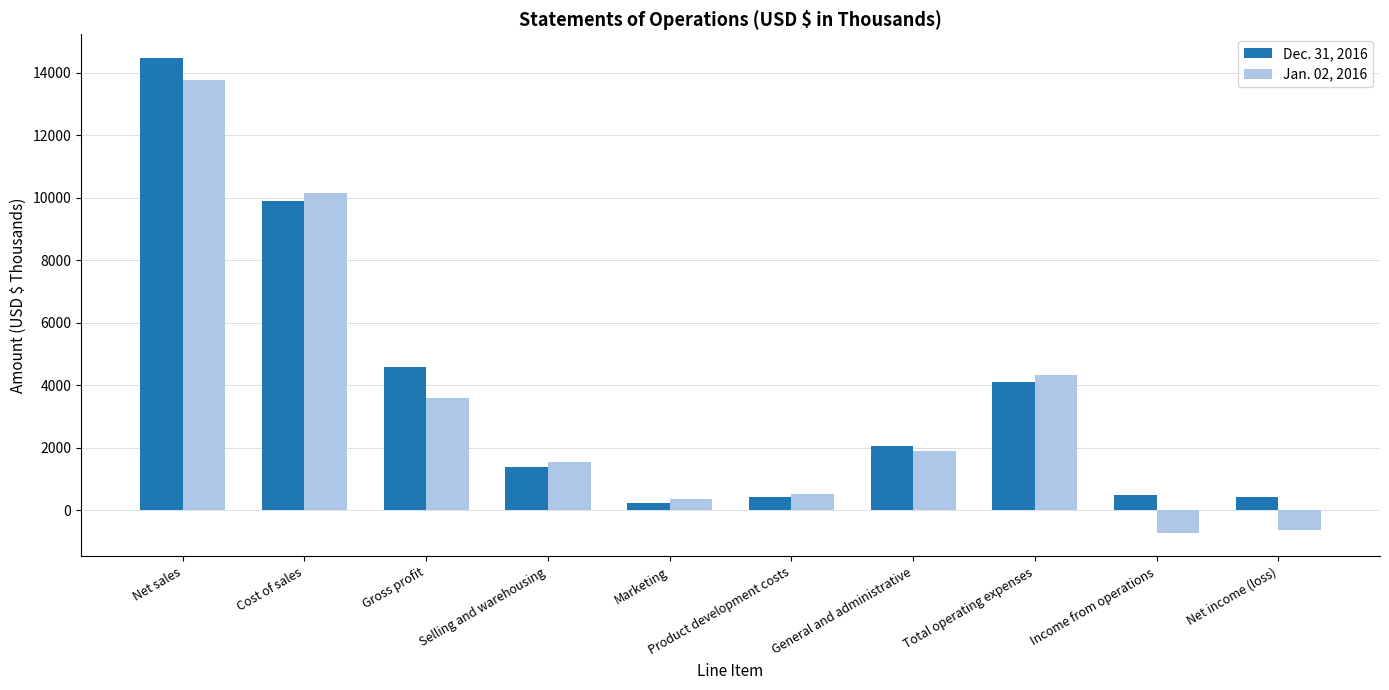

What are all the series names shown in the legend?

Dec. 31, 2016, Jan. 02, 2016